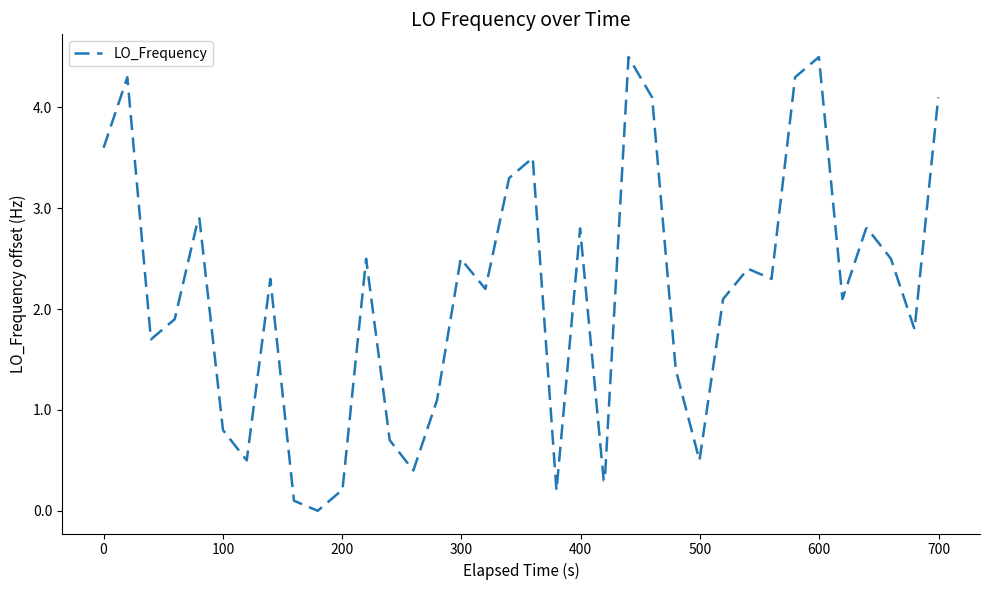

What is the difference between the maximum and minimum values?

4.5